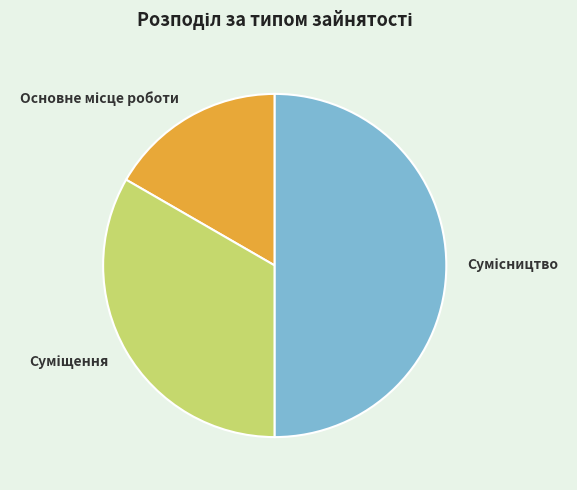

Is the sum of Основне місце роботи and Суміщення greater than half?

No